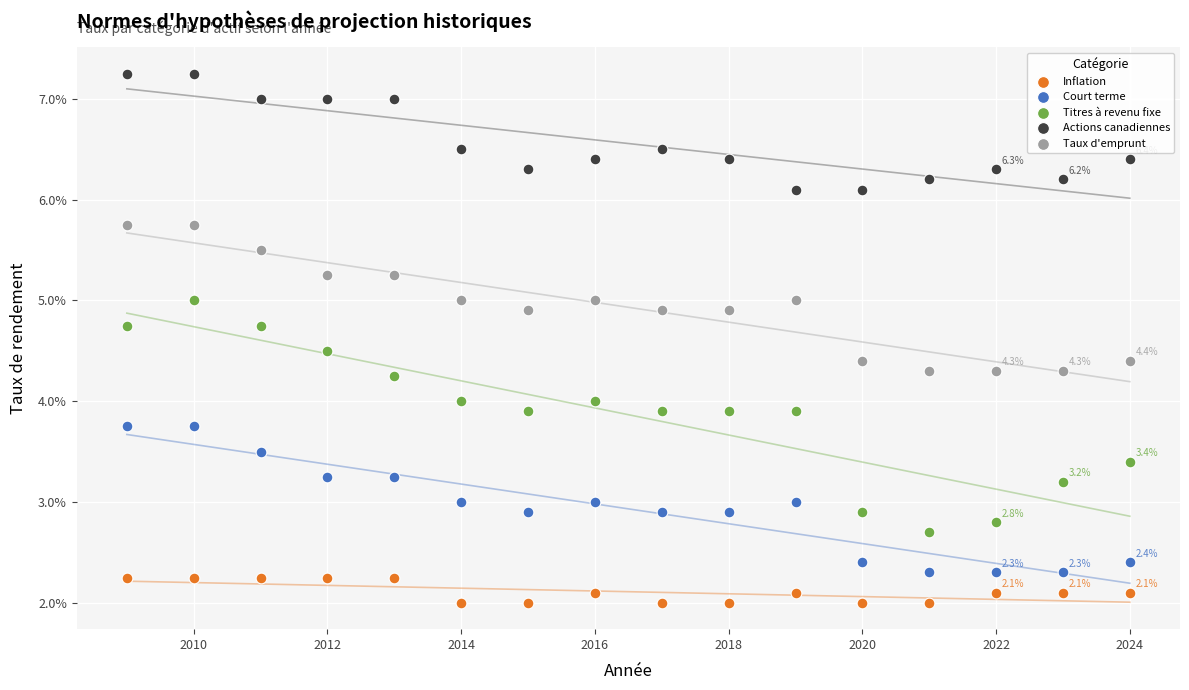

Which series has the largest Y range (max minus min)?

Titres à revenu fixe